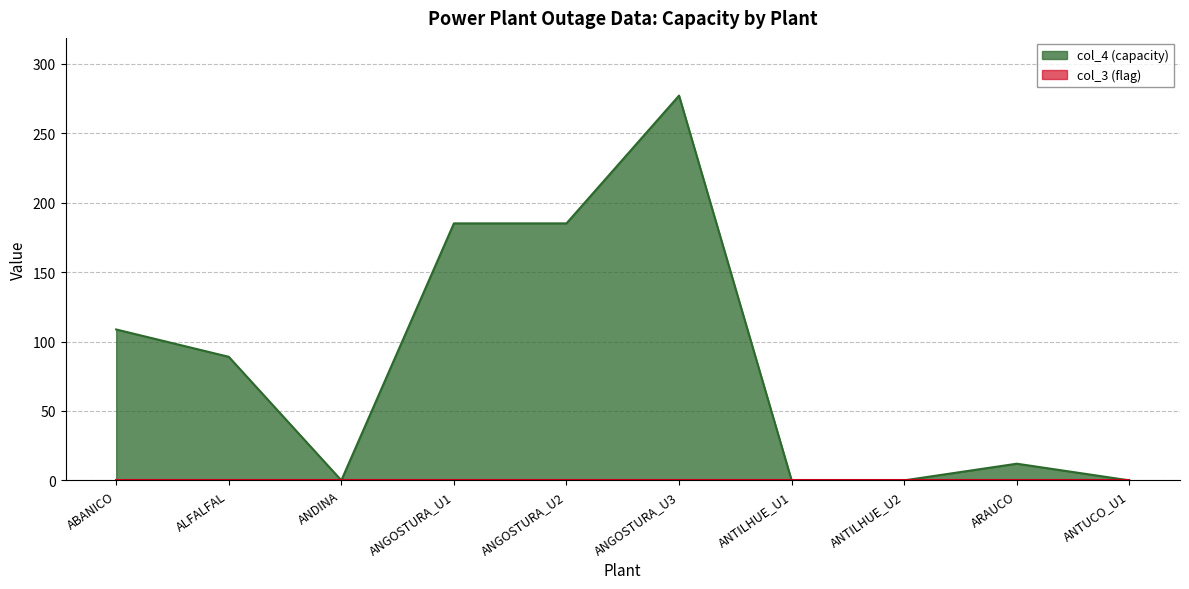

Is it true that col_4 line equals 277.2 at ANGOSTURA_U3?

True